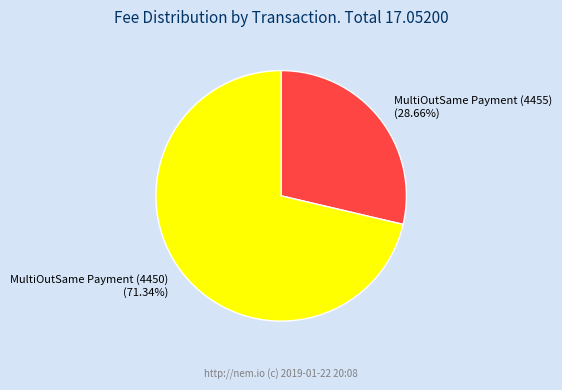

What percentage do MultiOutSame Payment (4450) and MultiOutSame Payment (4455) together represent?

100.0%